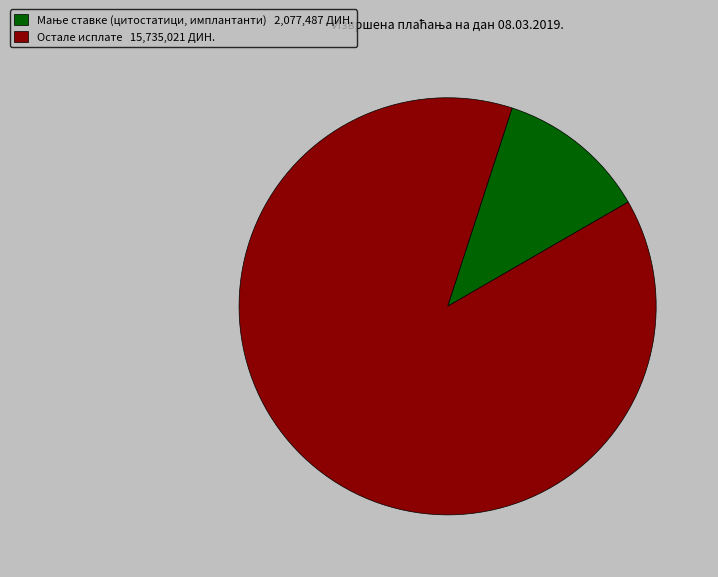

Does any single category account for the majority?

Yes